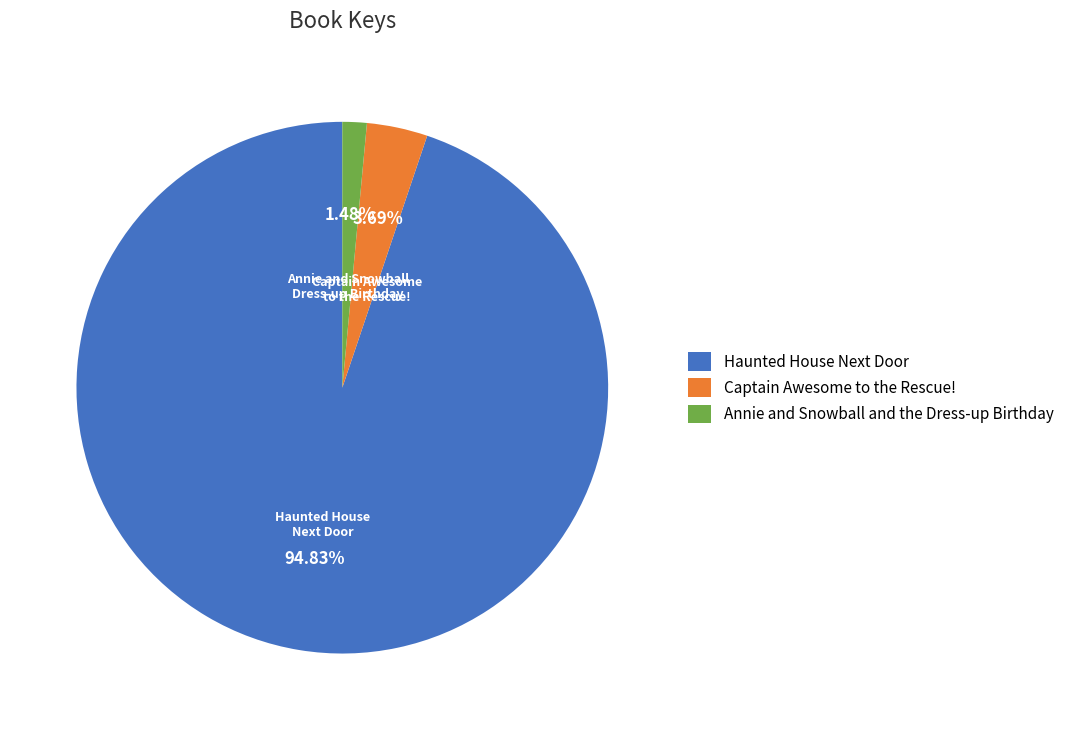

To the nearest percent, what is the difference between the largest and smallest slice percentages?

93%